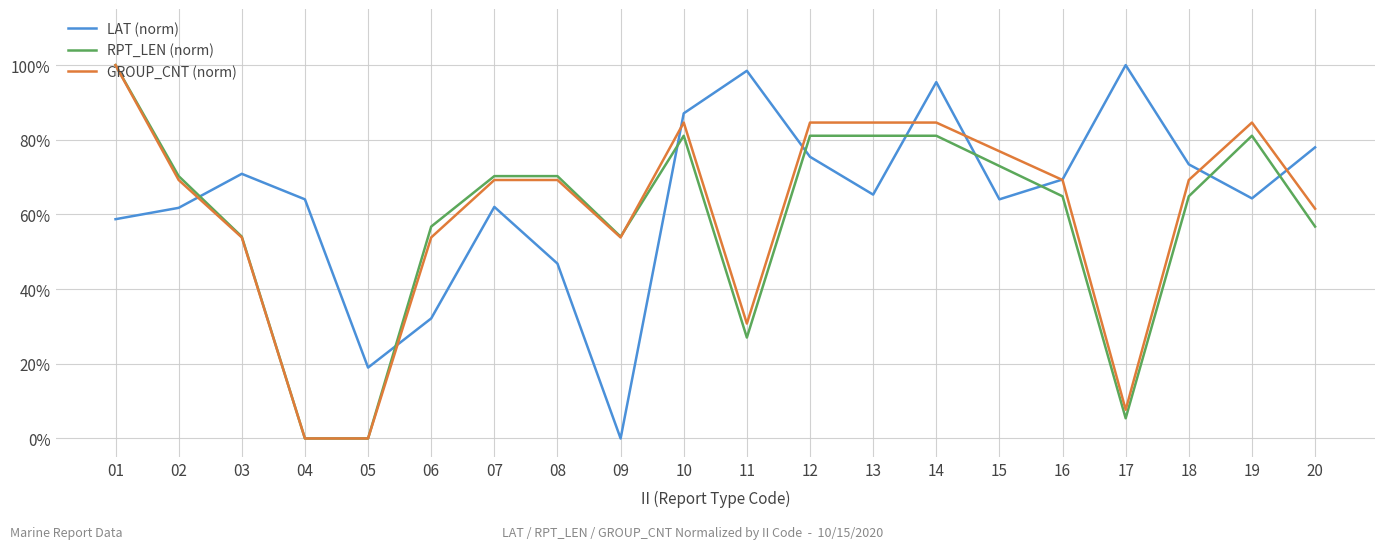

After their last crossing, which series has the higher values: RPT_LEN (norm) or LAT (norm)?

LAT (norm)